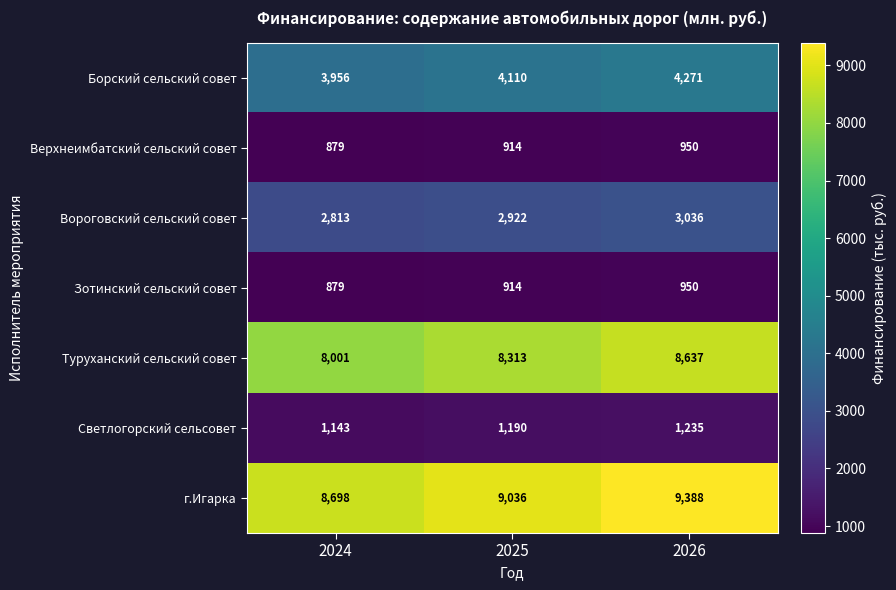

Is it true that Зотинский сельский совет equals 1392 at 2026?

False